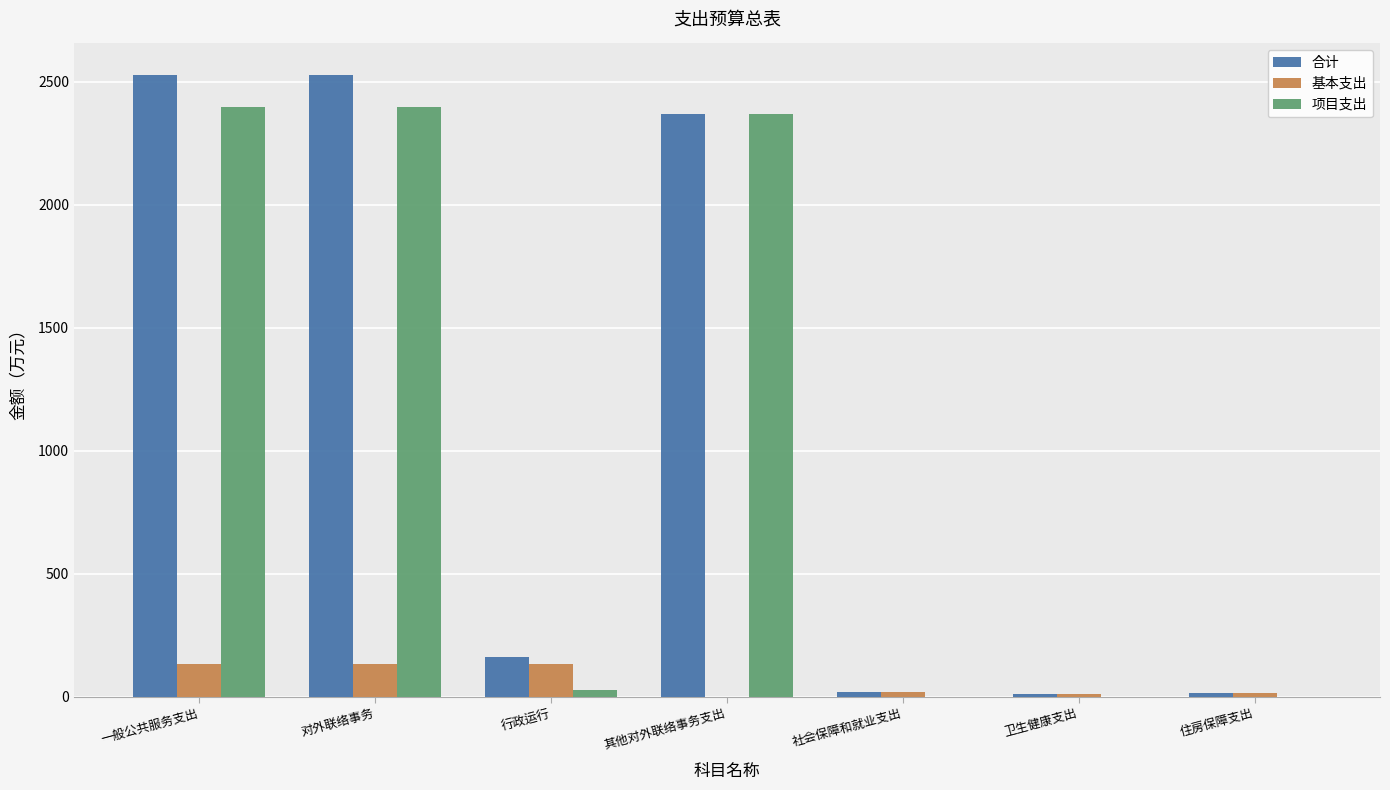

How many series are shown in this chart?

3